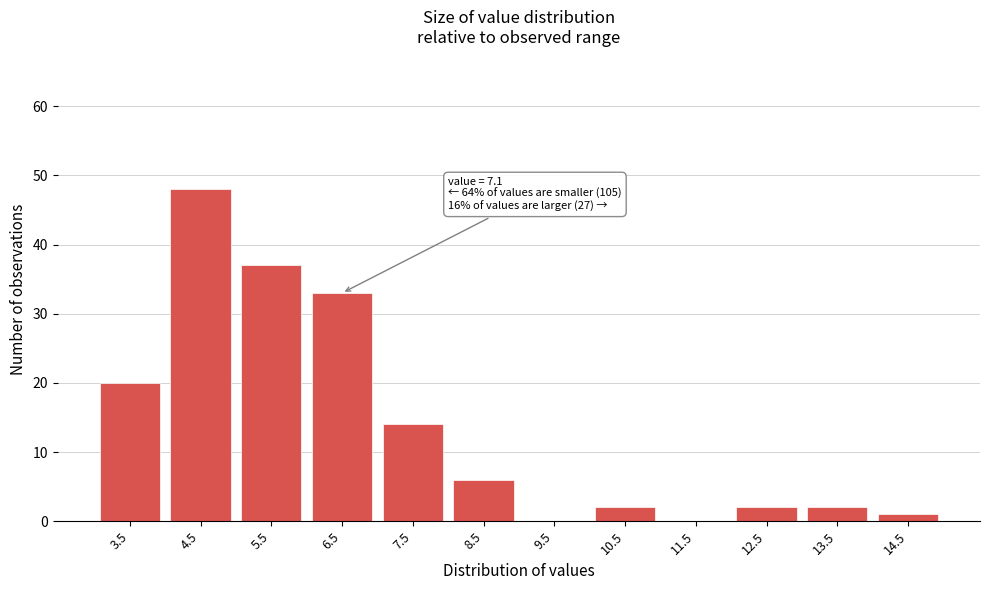

Reading left to right, what are all the values shown in this chart?

3.5=20	4.5=48	5.5=37	6.5=33	7.5=14	8.5=6	9.5=0	10.5=2	11.5=0	12.5=2	13.5=2	14.5=1